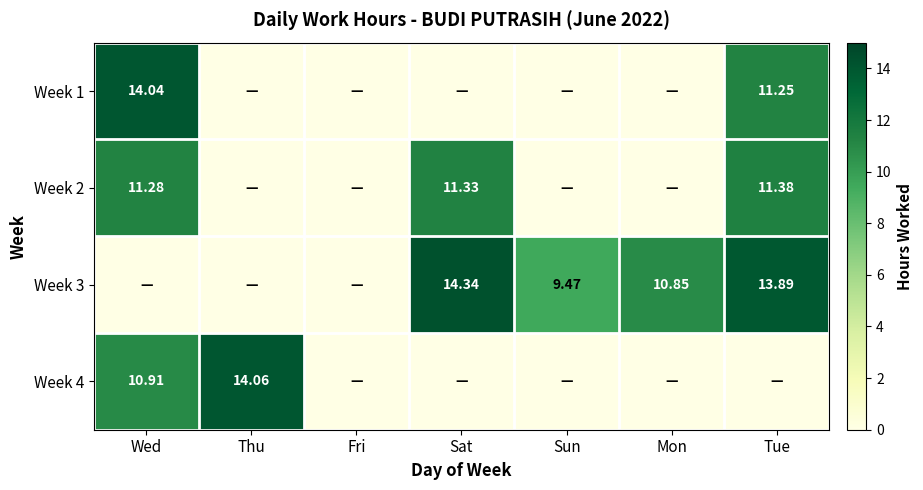

List the series in order of their peak value, highest first.

Week 3, Week 4, Week 1, Week 2